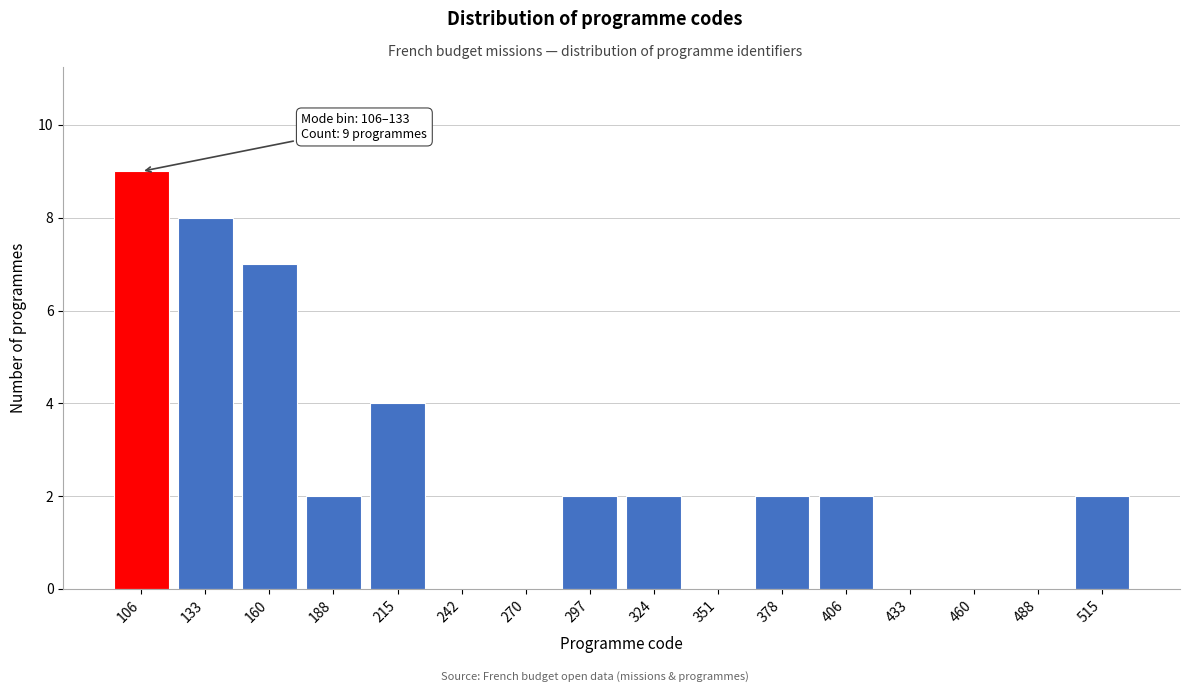

Reading right to left, list all the values displayed in this chart.

515=2	488=0	460=0	433=0	406=2	378=2	351=0	324=2	297=2	270=0	242=0	215=4	188=2	160=7	133=8	106=9